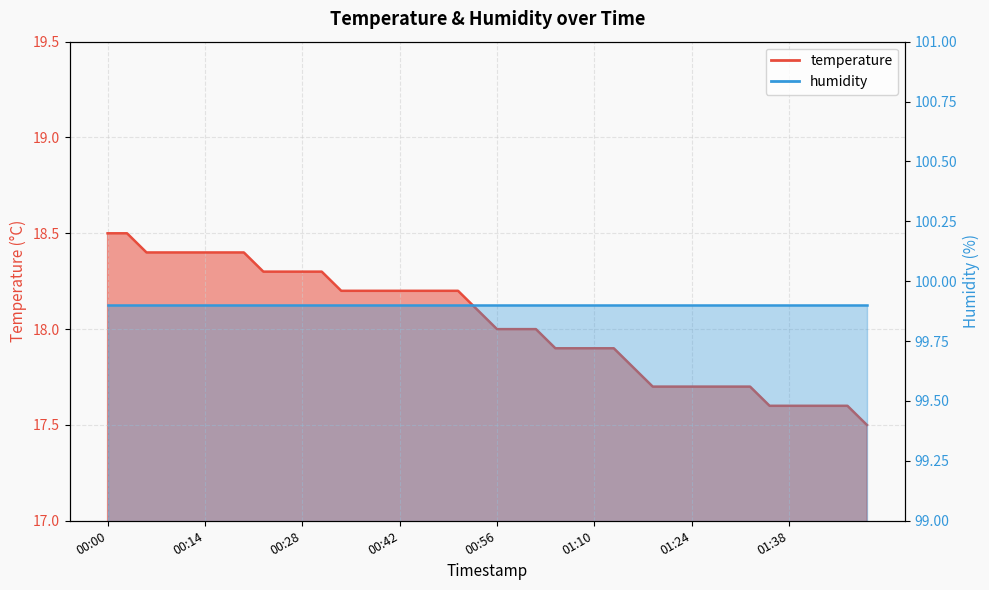

Reading right to left, list all the values displayed in this chart.

01:49=17.5	01:46=17.6	01:43=17.6	01:41=17.6	01:38=17.6	01:35=17.6	01:32=17.7	01:29=17.7	01:27=17.7	01:24=17.7	01:21=17.7	01:18=17.7	01:15=17.8	01:12=17.9	01:10=17.9	01:07=17.9	01:04=17.9	01:01=18.0	00:58=18.0	00:56=18.0	00:53=18.1	00:50=18.2	00:47=18.2	00:44=18.2	00:42=18.2	00:39=18.2	00:36=18.2	00:33=18.2	00:30=18.3	00:28=18.3	00:25=18.3	00:22=18.3	00:19=18.4	00:17=18.4	00:14=18.4	00:11=18.4	00:08=18.4	00:05=18.4	00:03=18.5	00:00=18.5